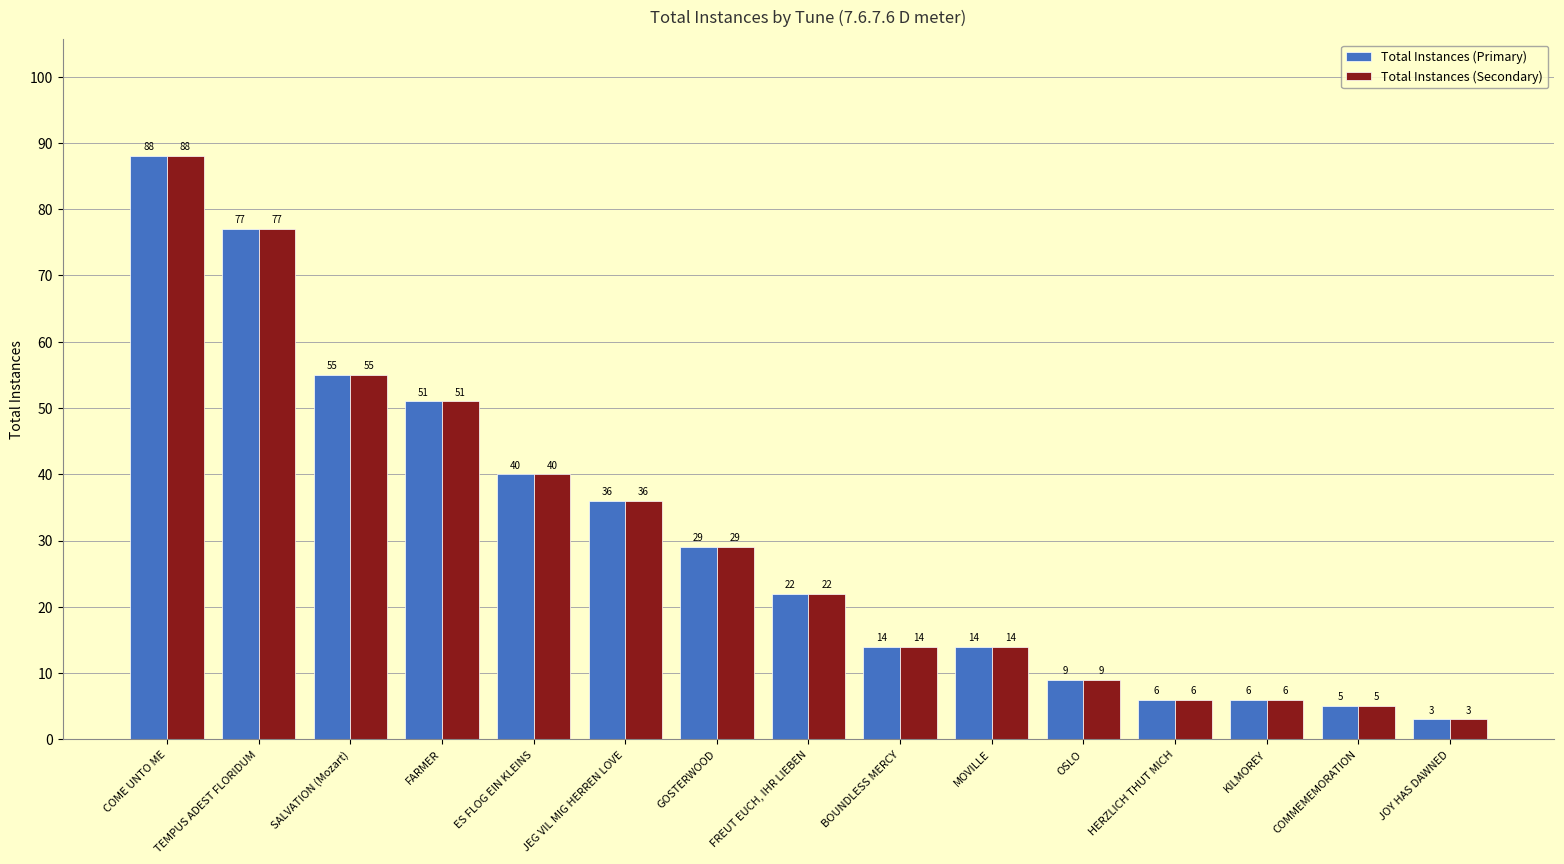

The value of Total Instances (Primary) at FARMER is 51. True or false?

True